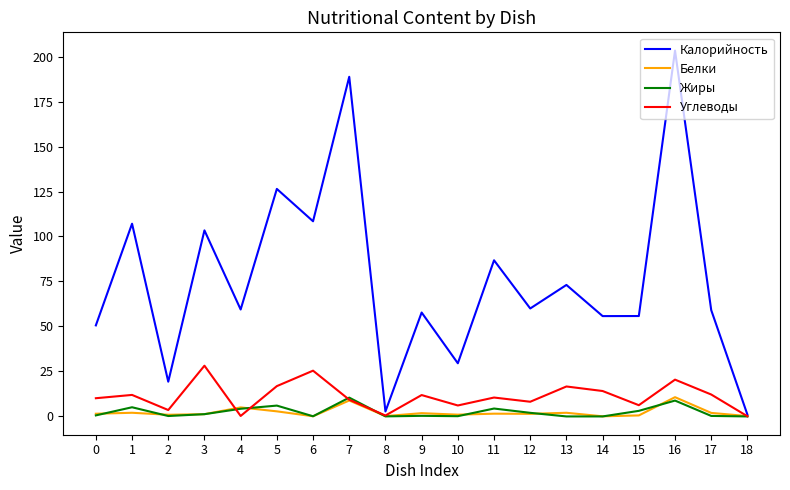

What is the maximum value shown in the chart?

203.3